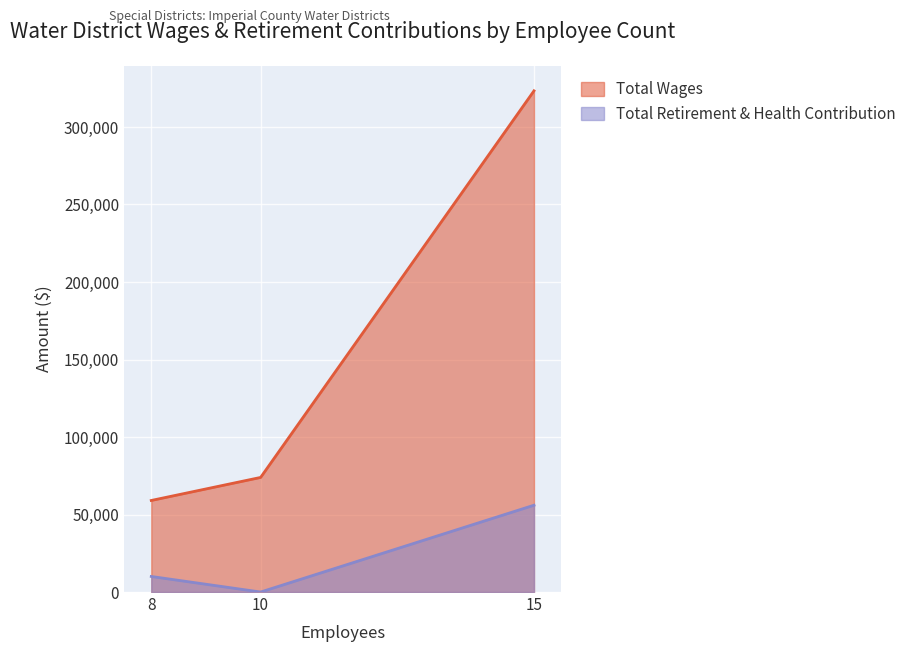

What is the highest value of the Total Wages series?

323311